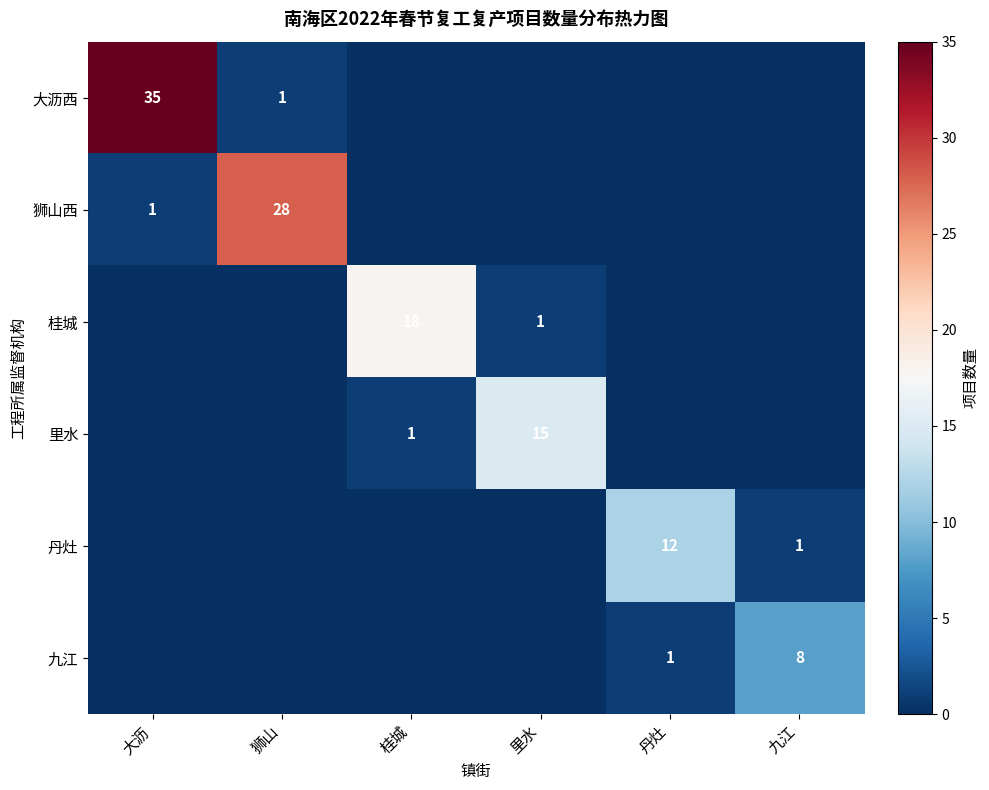

Which label corresponds to the smallest value in the chart?

桂城